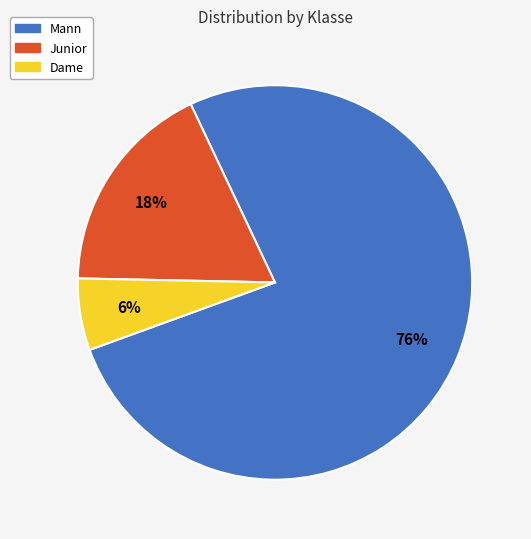

Which slice is the smallest?

Dame